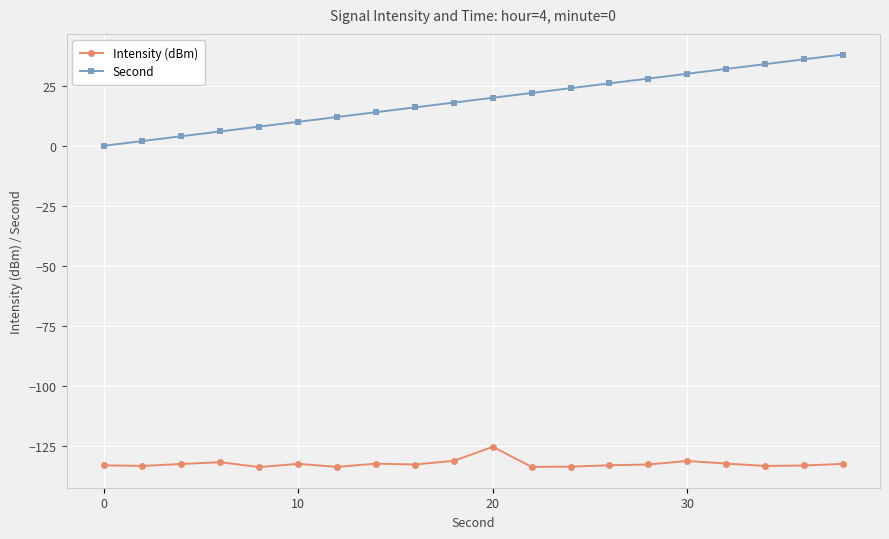

How many series are shown in this chart?

2